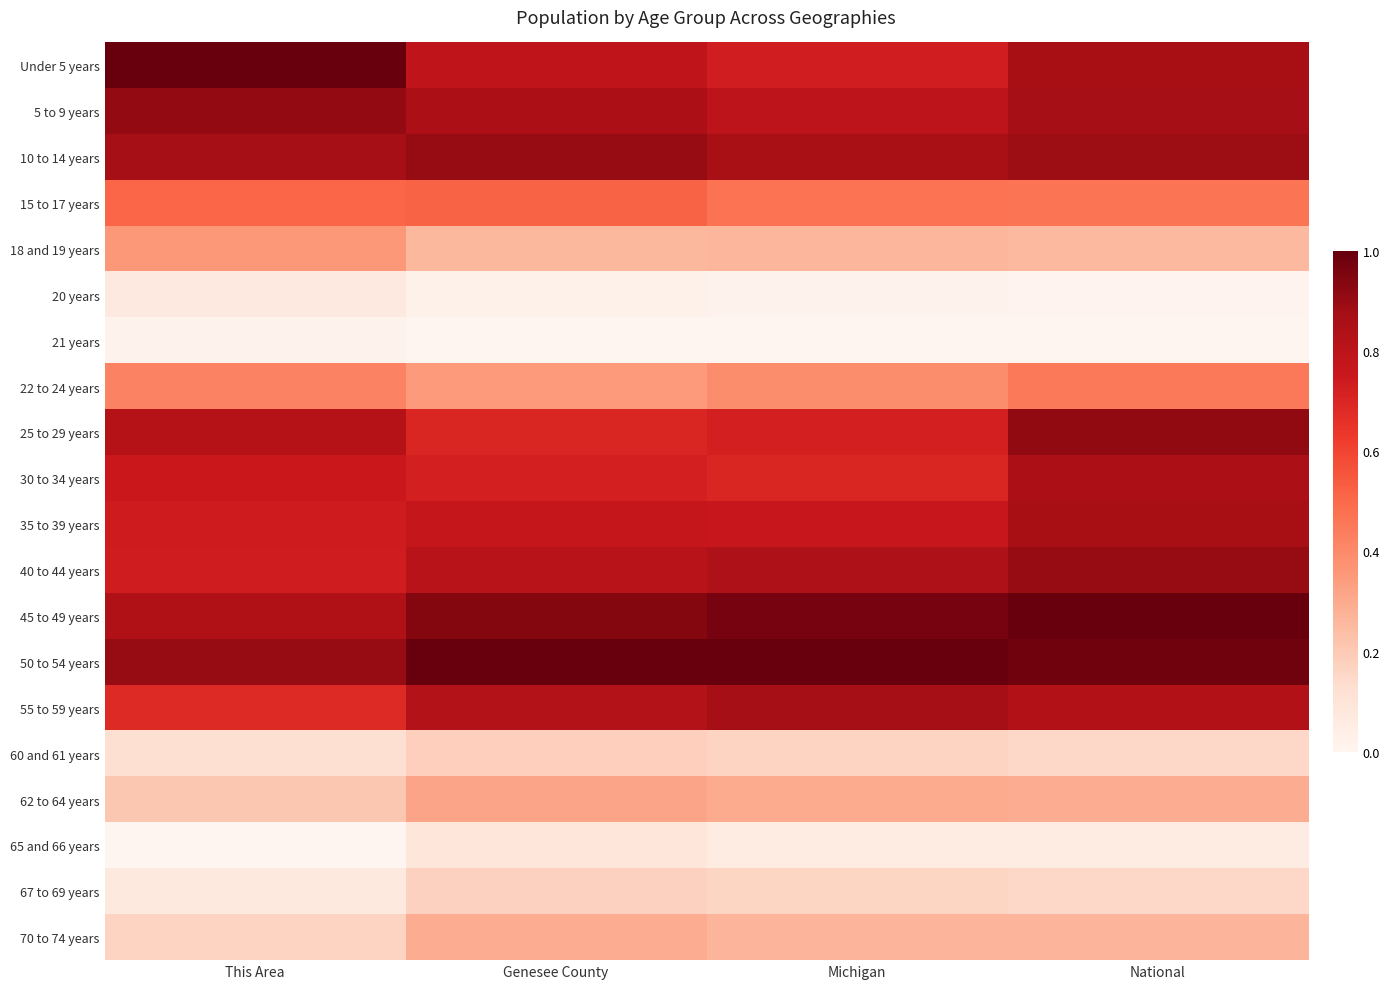

Reading left to right, list all the values displayed in this chart.

Under 5 years: This Area=1.0	Genesee County=0.8	Michigan=0.7	National=0.9
5 to 9 years: This Area=0.9	Genesee County=0.8	Michigan=0.8	National=0.9
10 to 14 years: This Area=0.9	Genesee County=0.9	Michigan=0.9	National=0.9
15 to 17 years: This Area=0.5	Genesee County=0.5	Michigan=0.5	National=0.5
18 and 19 years: This Area=0.4	Genesee County=0.3	Michigan=0.3	National=0.3
20 years: This Area=0.1	Genesee County=0.0	Michigan=0.0	National=0.0
21 years: This Area=0.0	Genesee County=0.0	Michigan=0.0	National=0.0
22 to 24 years: This Area=0.4	Genesee County=0.3	Michigan=0.4	National=0.5
25 to 29 years: This Area=0.8	Genesee County=0.7	Michigan=0.7	National=0.9
30 to 34 years: This Area=0.8	Genesee County=0.7	Michigan=0.7	National=0.9
35 to 39 years: This Area=0.7	Genesee County=0.8	Michigan=0.8	National=0.9
40 to 44 years: This Area=0.7	Genesee County=0.8	Michigan=0.8	National=0.9
45 to 49 years: This Area=0.8	Genesee County=0.9	Michigan=1.0	National=1.0
50 to 54 years: This Area=0.9	Genesee County=1.0	Michigan=1.0	National=1.0
55 to 59 years: This Area=0.7	Genesee County=0.8	Michigan=0.9	National=0.8
60 and 61 years: This Area=0.1	Genesee County=0.2	Michigan=0.2	National=0.2
62 to 64 years: This Area=0.2	Genesee County=0.3	Michigan=0.3	National=0.3
65 and 66 years: This Area=0.0	Genesee County=0.1	Michigan=0.1	National=0.1
67 to 69 years: This Area=0.1	Genesee County=0.2	Michigan=0.2	National=0.2
70 to 74 years: This Area=0.2	Genesee County=0.3	Michigan=0.3	National=0.3